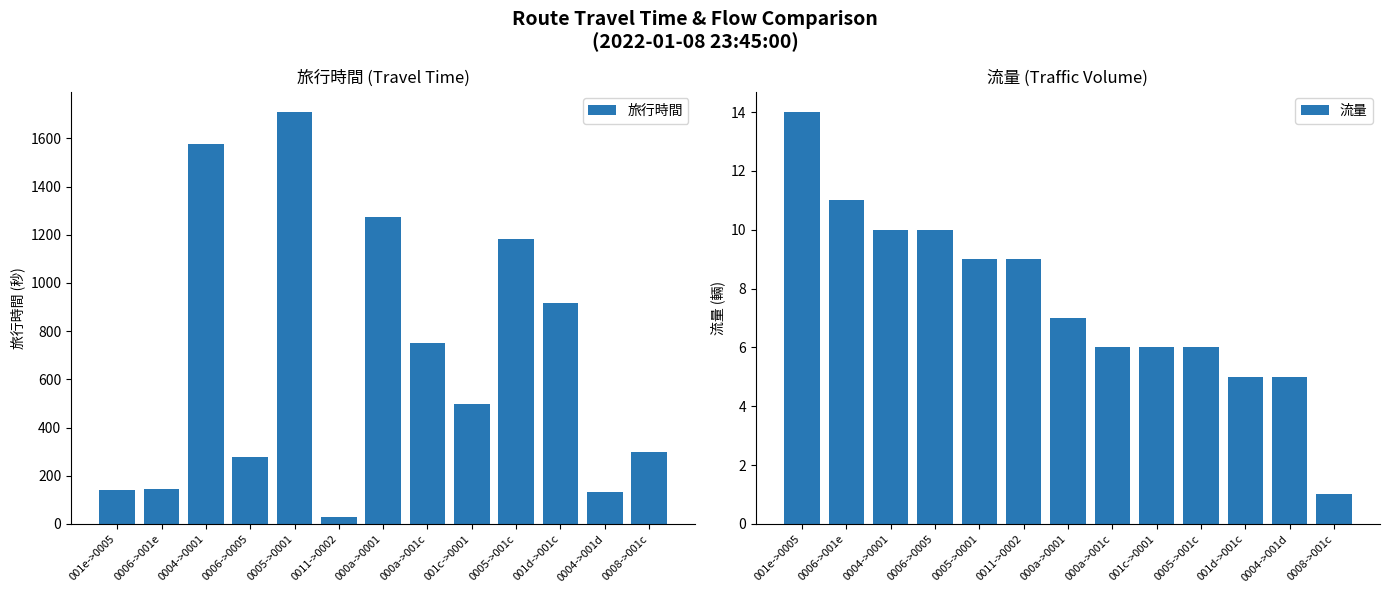

At which label is 流量 closest to 7?

000a->0001